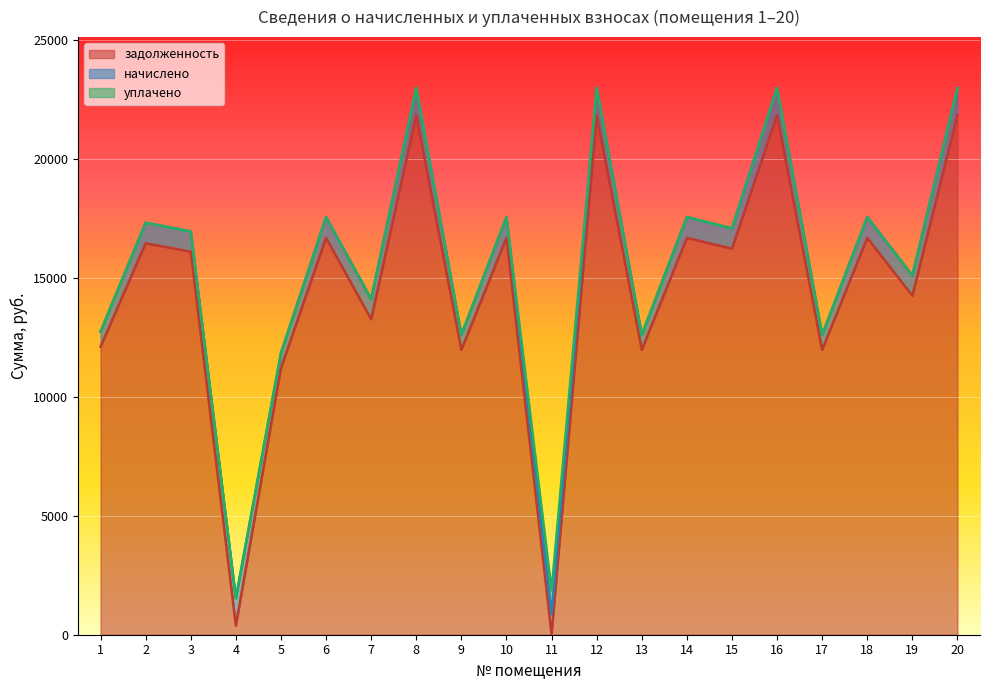

What is the average value of the уплачено series?

49.5